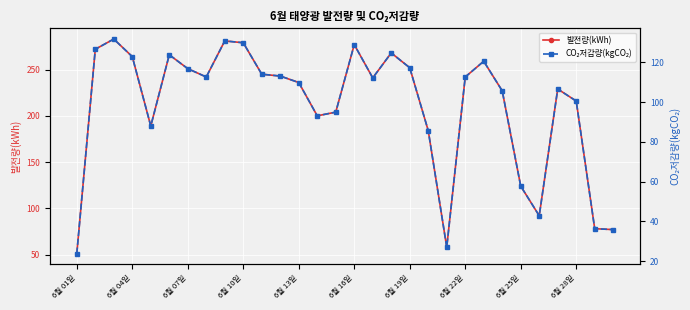

What is the minimum value for 발전량(kWh)?

51